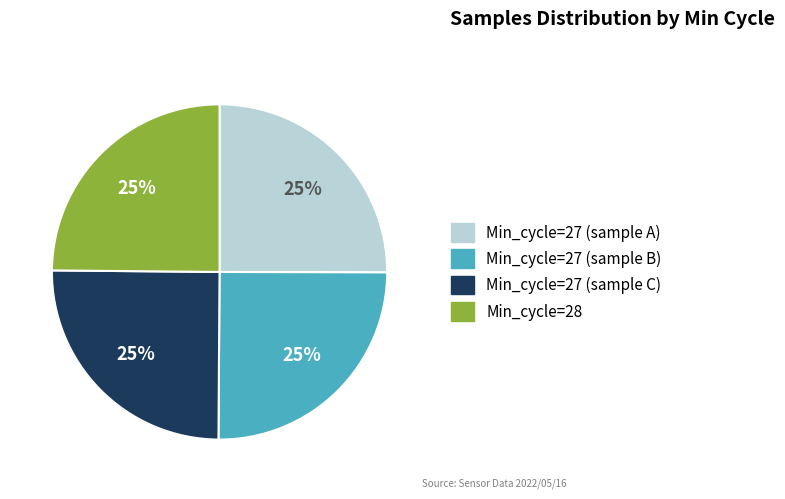

To the nearest percent, what is the average slice percentage?

25%